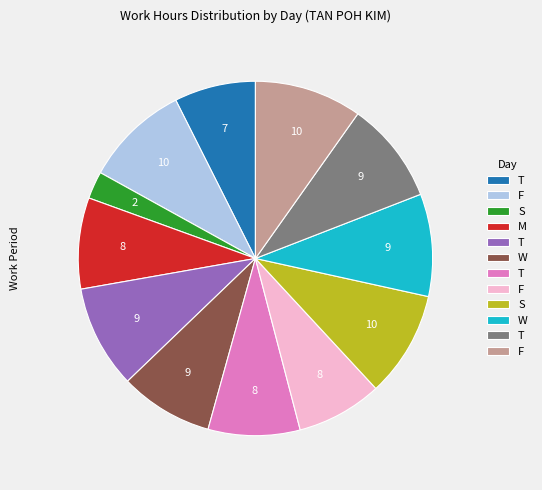

Is there a majority slice in this chart?

No